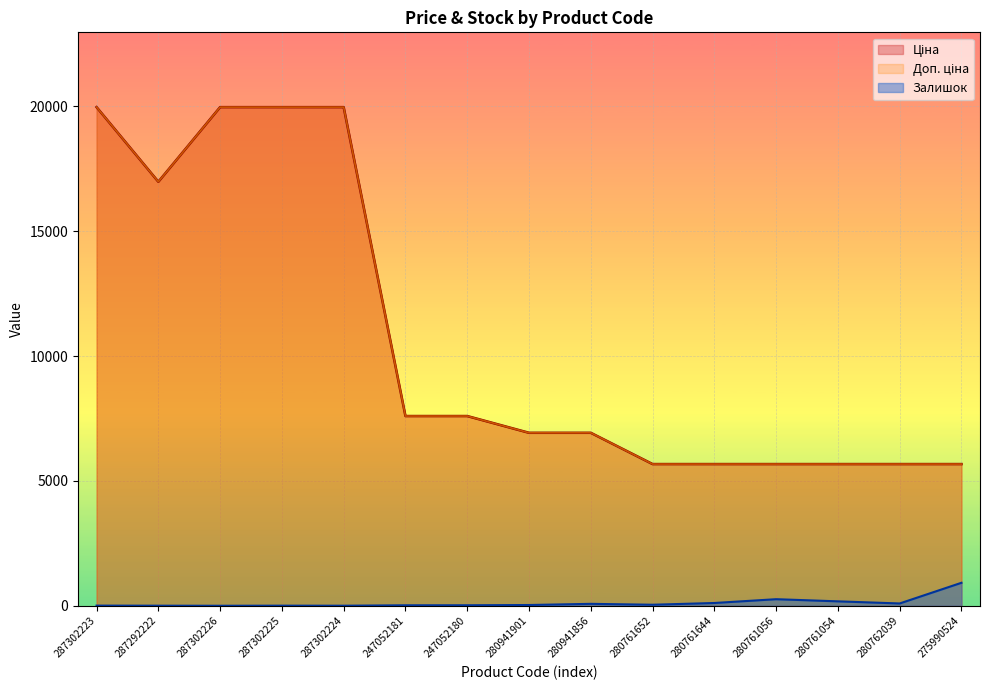

Reading left to right, transcribe all the data shown in this chart.

Ціна: 19964.2	16976.3	19964.2	19964.2	19964.2	7596.5	7596.5	6925.7	6925.7	5673.8	5673.8	5673.8	5673.8	5673.8	5673.8
Доп. ціна: 19964.2	16976.3	19964.2	19964.2	19964.2	7596.5	7596.5	6925.7	6925.7	5673.8	5673.8	5673.8	5673.8	5673.8	5673.8
Залишок: 7.0	4.0	1.0	5.0	3.0	20.0	21.0	31.0	78.0	42.0	112.0	264.0	178.0	93.0	921.0